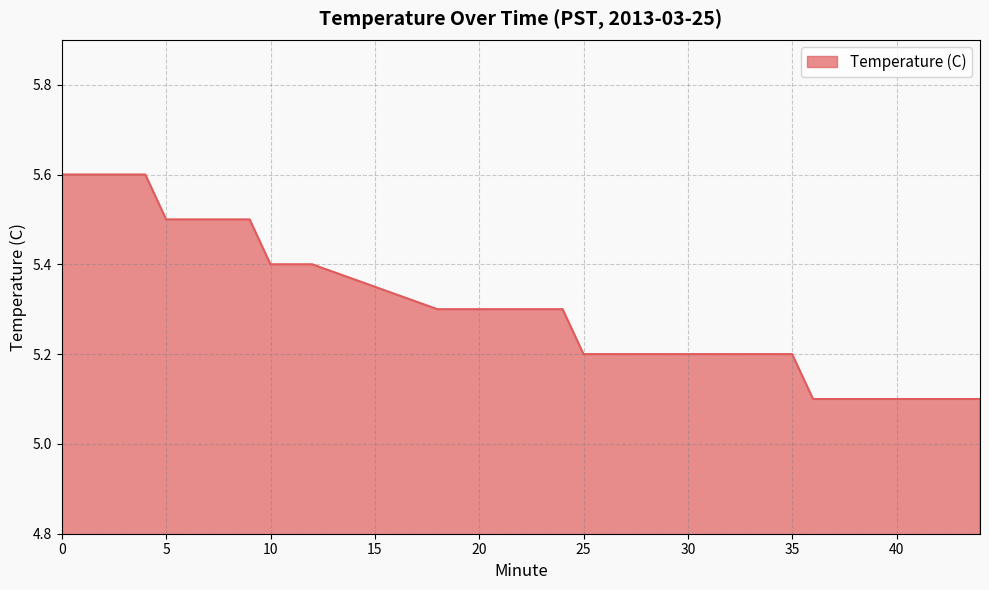

What is the maximum value shown in the chart?

5.6